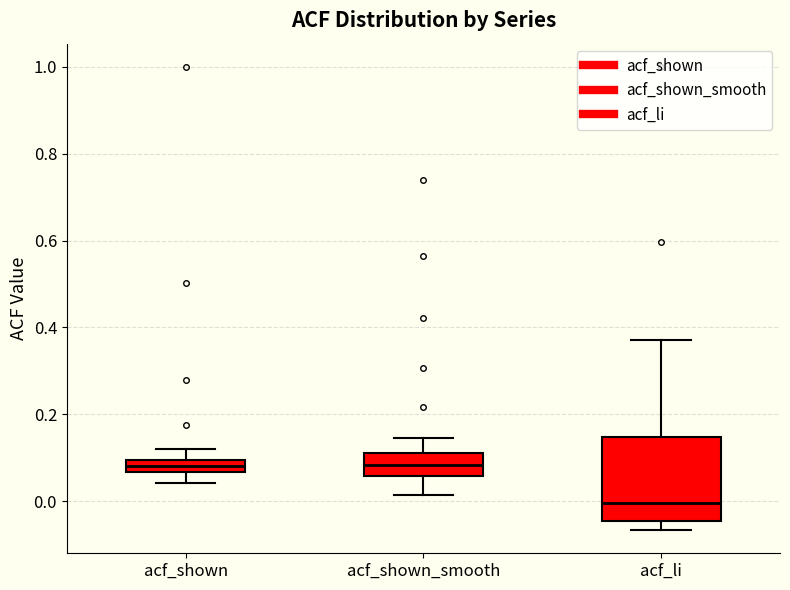

Comparing the boxes themselves (not the whiskers), which one is the tallest?

acf_li